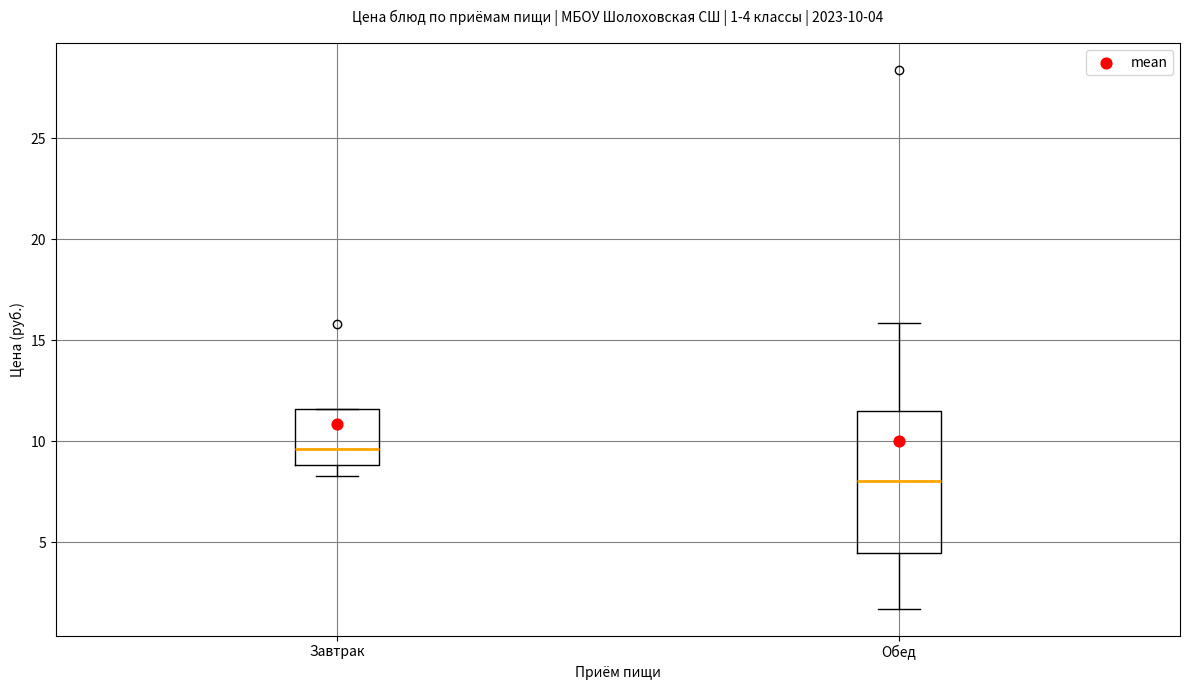

Which box has the lowest median line?

Обед